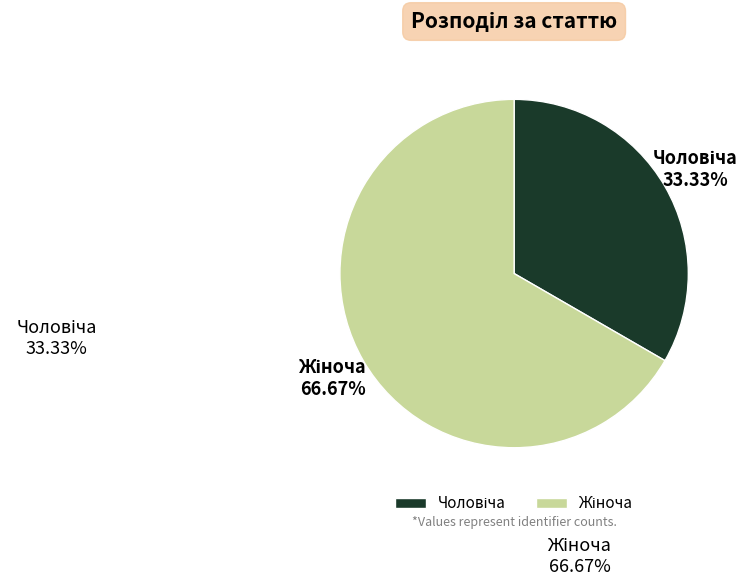

Is there a majority slice in this chart?

Yes